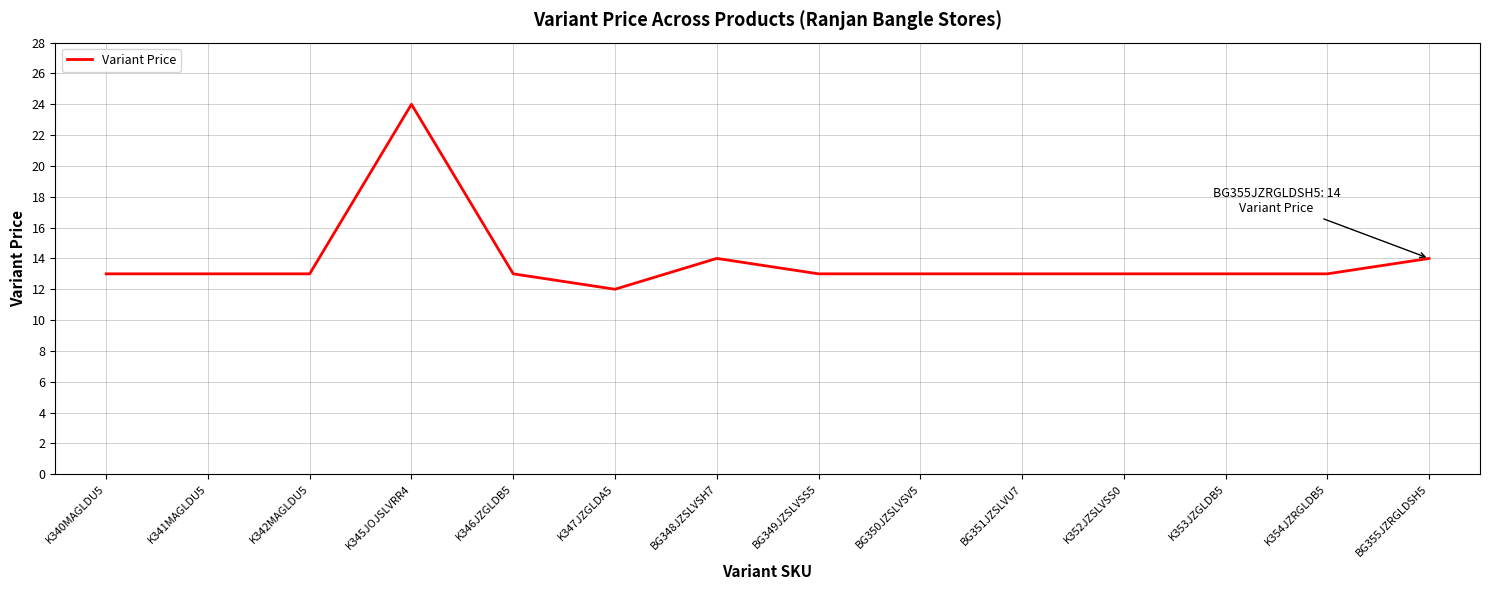

What is the greatest value displayed?

24